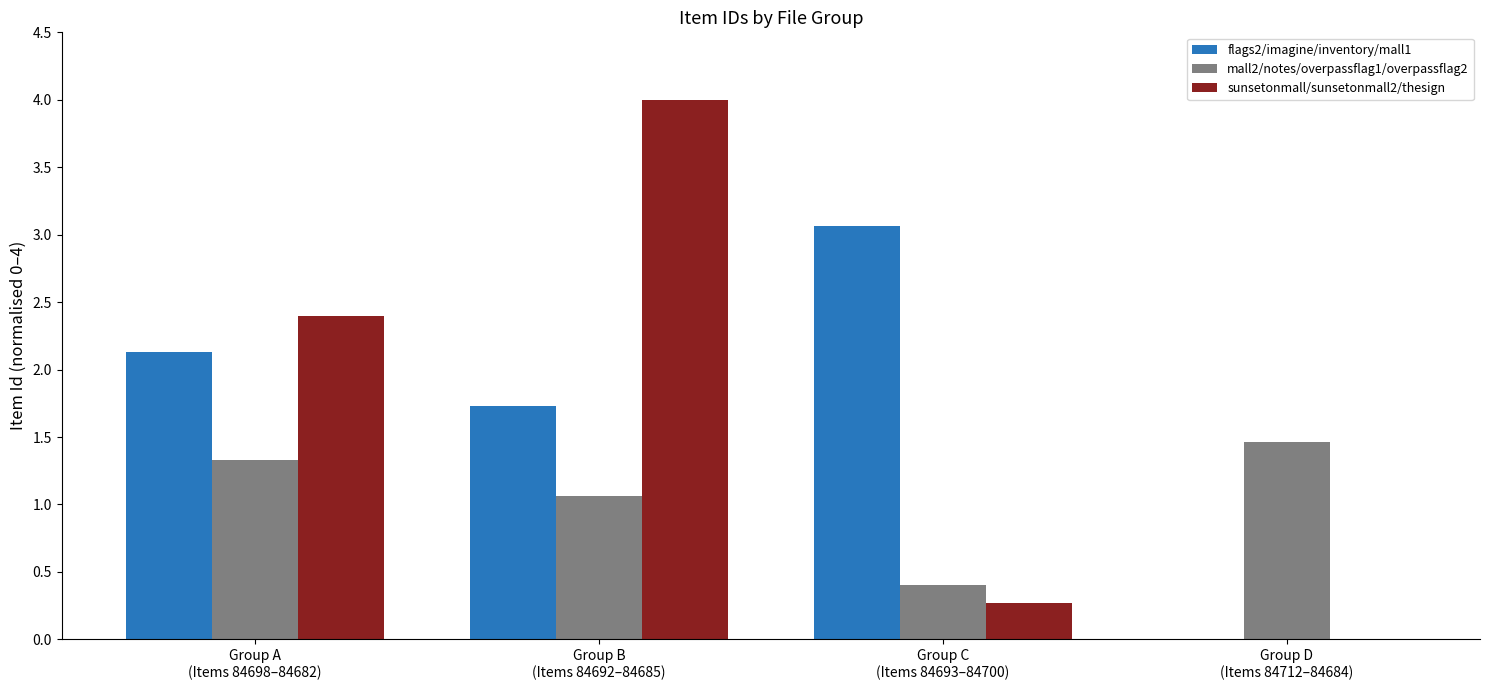

Reading left to right, what are all the values shown in this chart?

flags2/imagine/inventory/mall1: Group A
(Items 84698–84682)=2.1	Group B
(Items 84692–84685)=1.7	Group C
(Items 84693–84700)=3.1	Group D
(Items 84712–84684)=0.0
mall2/notes/overpassflag1/overpassflag2: Group A
(Items 84698–84682)=1.3	Group B
(Items 84692–84685)=1.1	Group C
(Items 84693–84700)=0.4	Group D
(Items 84712–84684)=1.5
sunsetonmall/sunsetonmall2/thesign: Group A
(Items 84698–84682)=2.4	Group B
(Items 84692–84685)=4.0	Group C
(Items 84693–84700)=0.3	Group D
(Items 84712–84684)=0.0